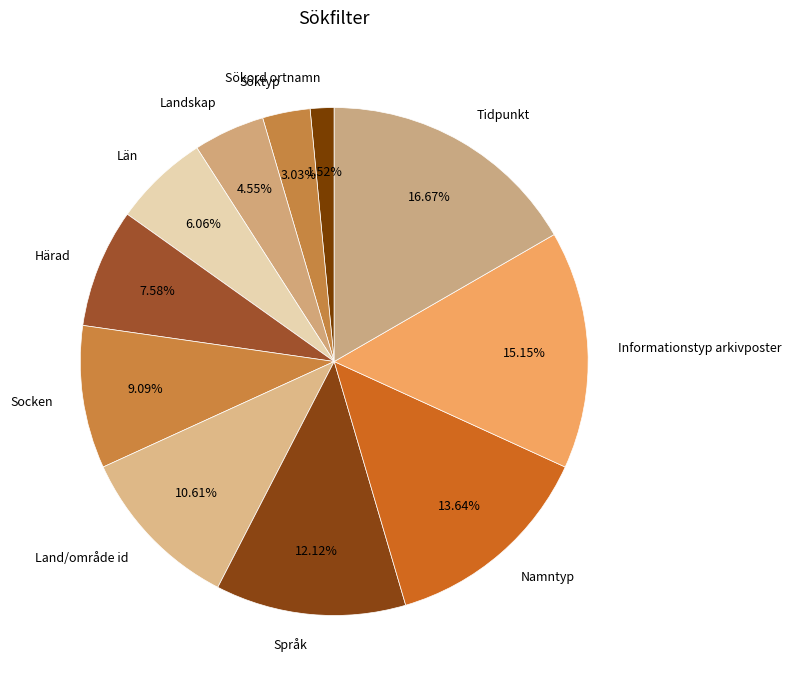

How many slices are in this pie chart?

11